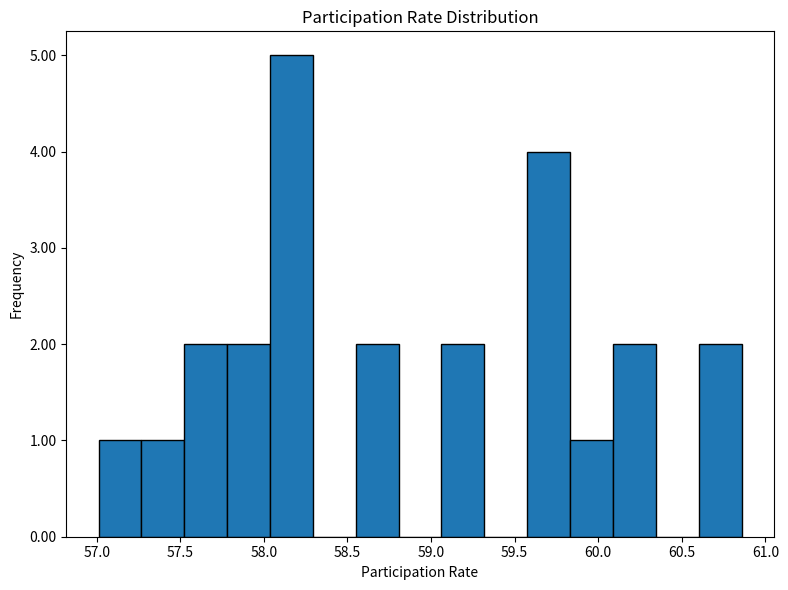

Over which range of the x-axis is the bar tallest?

58.05 to 58.30